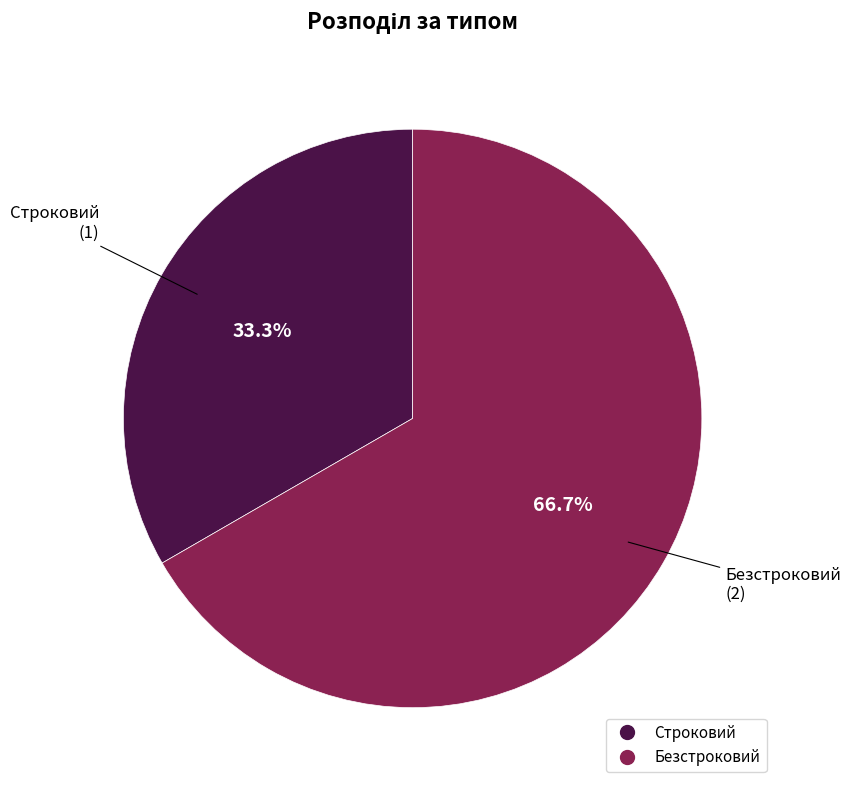

To the nearest percent, what is the difference between the largest and smallest slice percentages?

33%